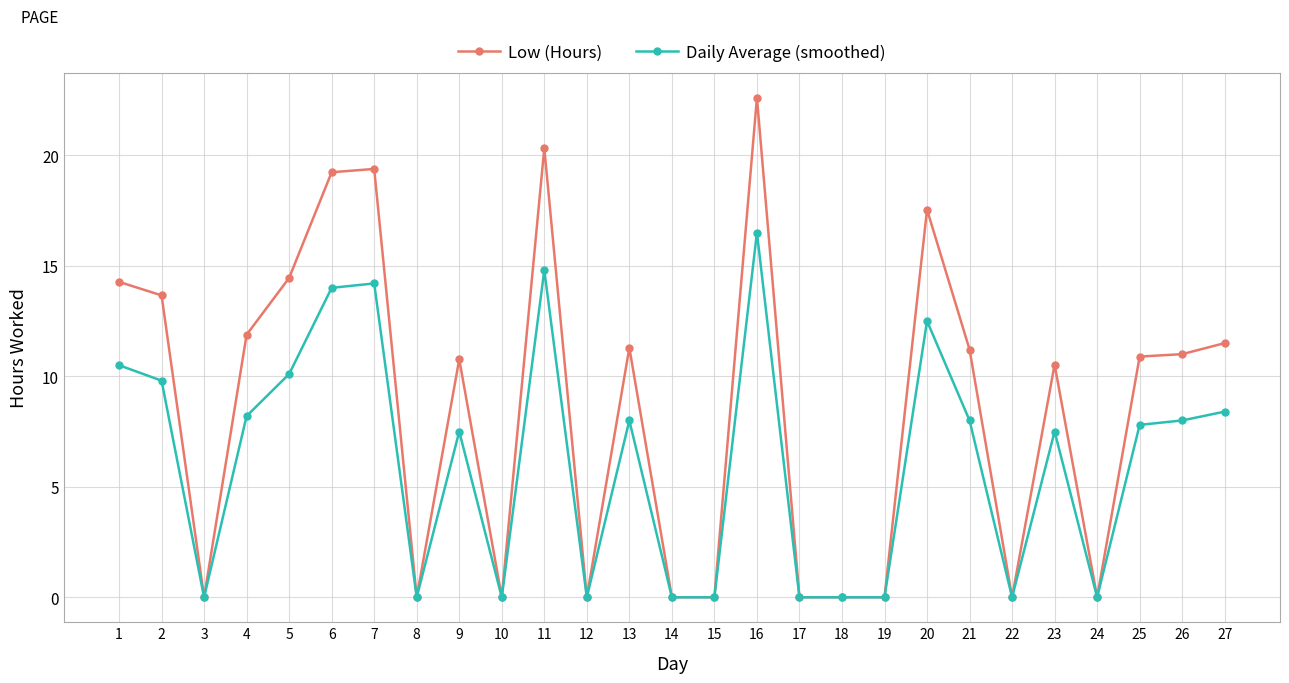

At which category does Low (Hours) reach its first local valley?

3